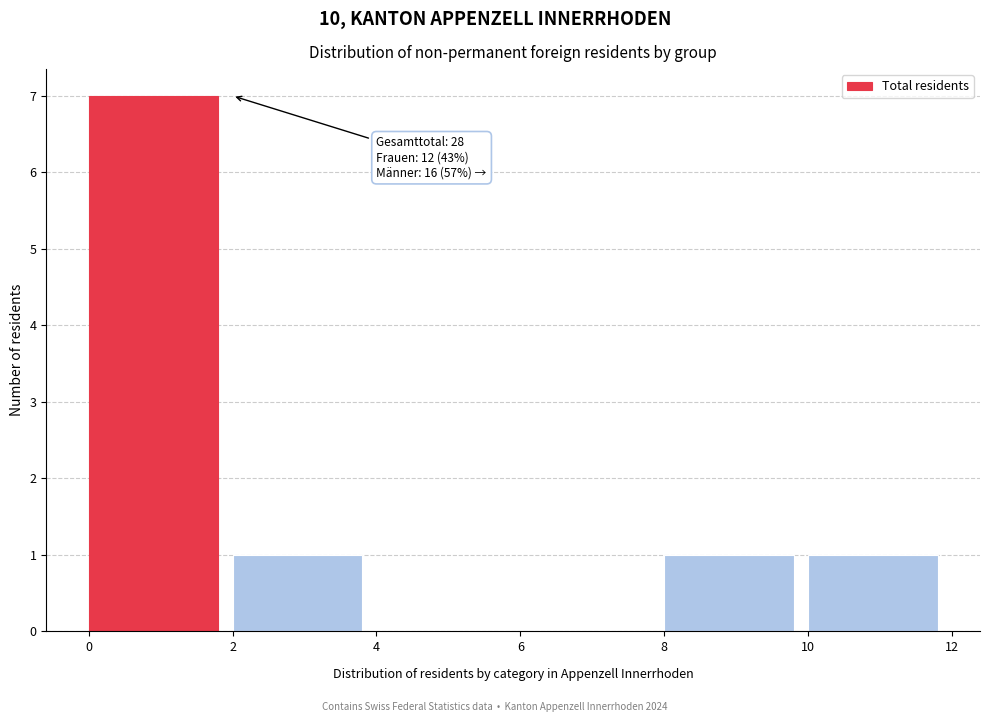

Over which range of the x-axis is the bar tallest?

0 to 2